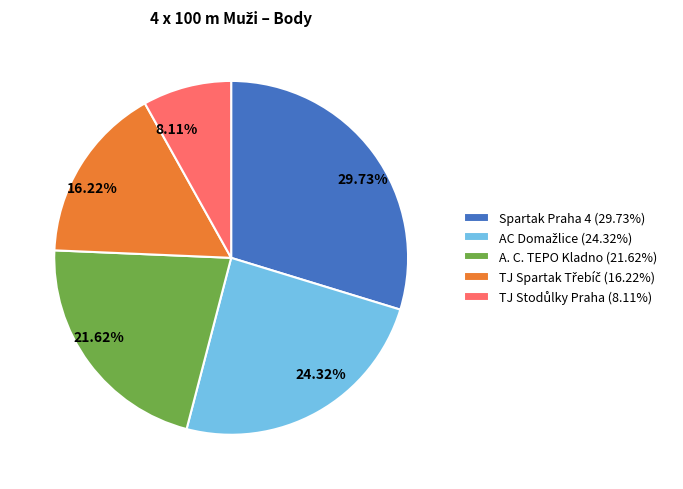

Is the sum of 16.22% and 24.32% greater than half?

No